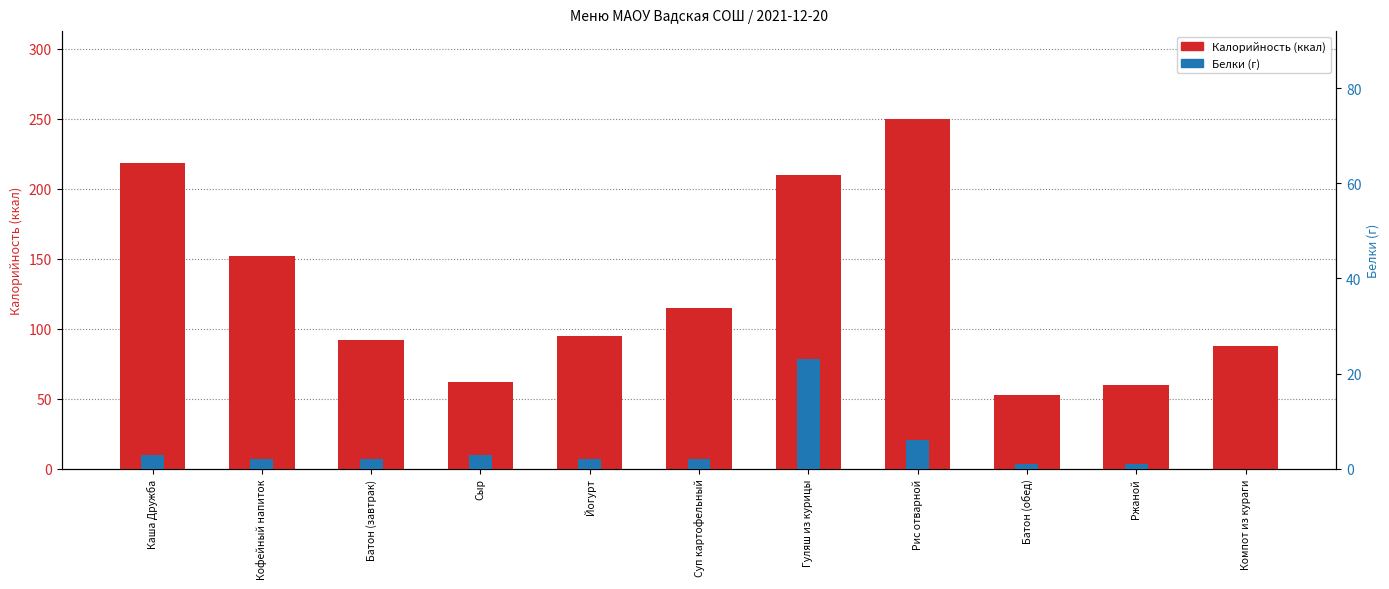

List the labels in order of Белки value, largest first.

Гуляш из курицы, Рис отварной, Каша Дружба, Сыр, Кофейный напиток, Батон (завтрак), Йогурт, Суп картофельный, Батон (обед), Ржаной, Компот из кураги